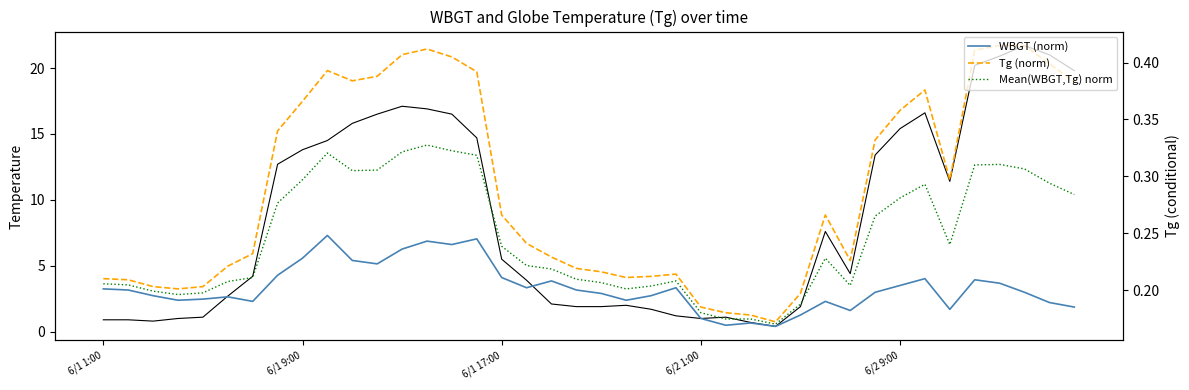

Read the Tg - WBGT (diff) value at 28.

1.9